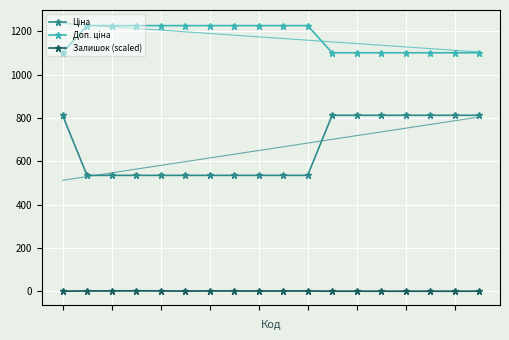

True or false: Доп. ціна and Залишок (scaled) intersect in this chart.

False